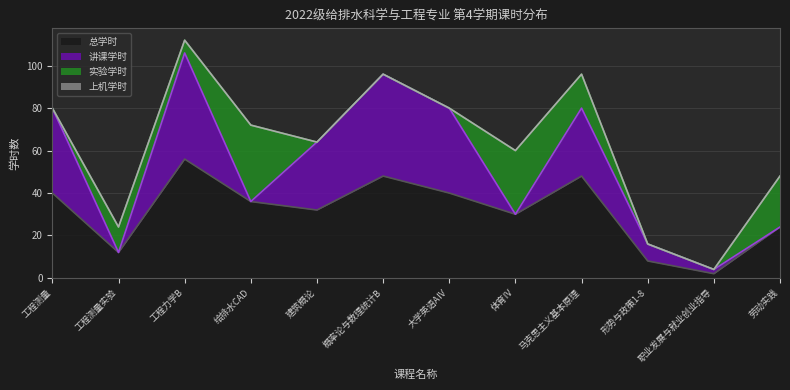

Between which two adjacent categories do 讲课学时 and 实验学时 first intersect?

工程测量 and 工程测量实验